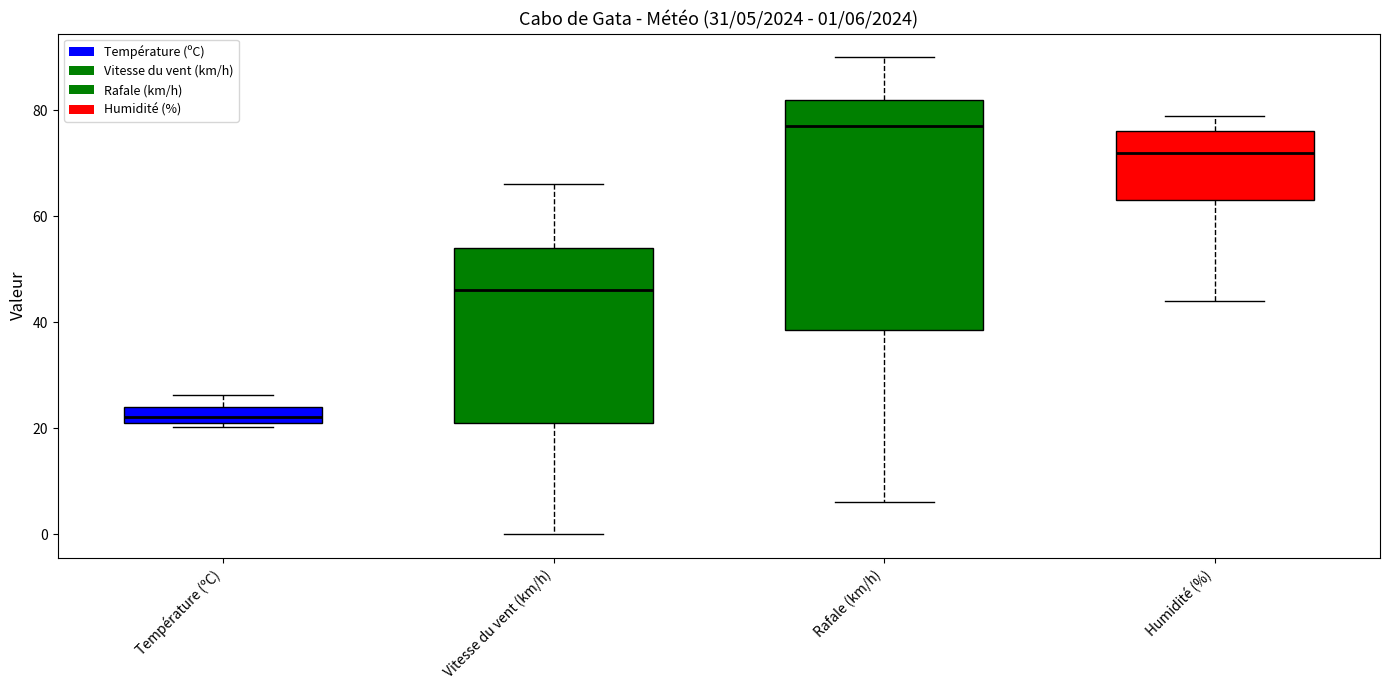

Which box's median line is the highest?

Rafale (km/h)